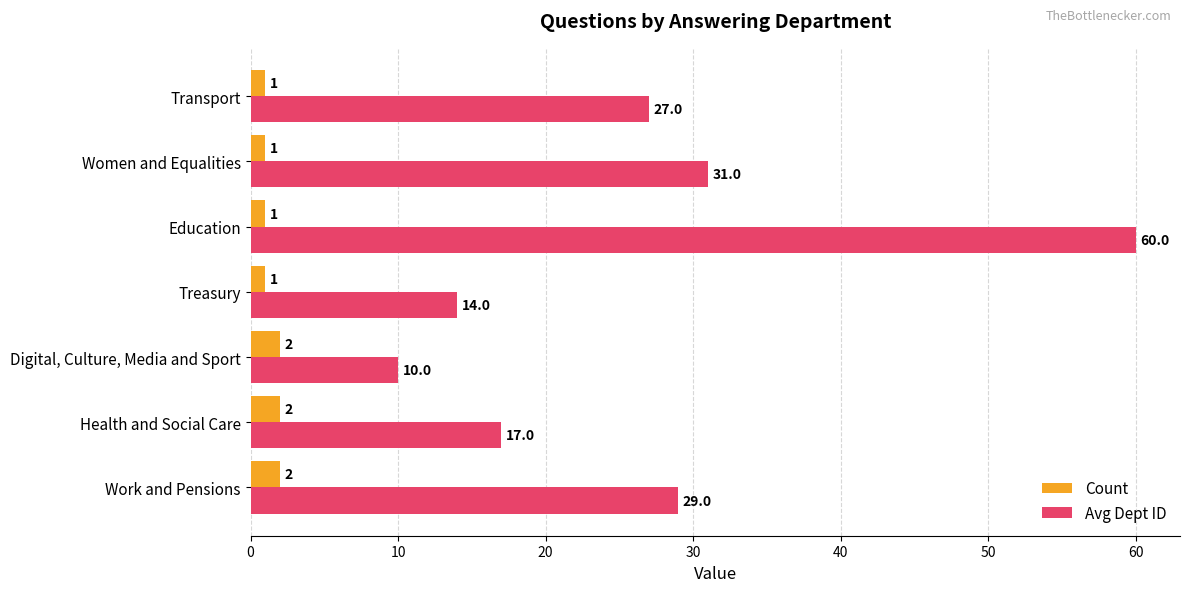

What is the difference between the highest and lowest values at Digital, Culture, Media and Sport?

8